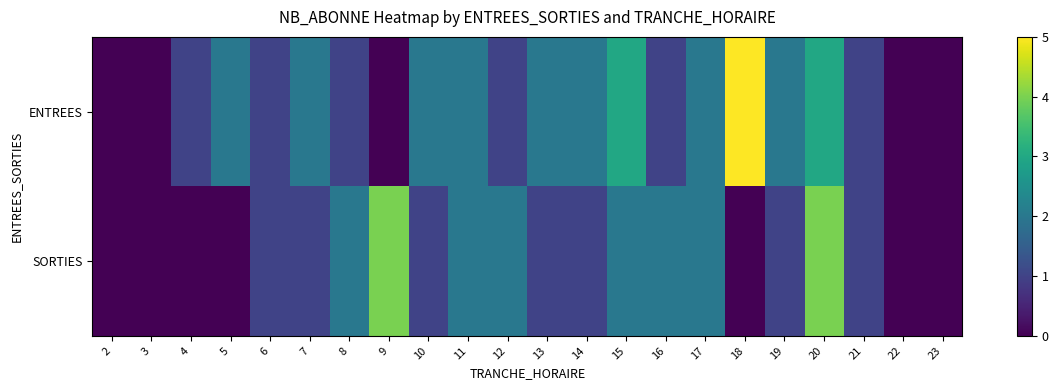

Reading left to right, list all the values displayed in this chart.

ENTREES: 2=0	3=0	4=1	5=2	6=1	7=2	8=1	9=0	10=2	11=2	12=1	13=2	14=2	15=3	16=1	17=2	18=5	19=2	20=3	21=1	22=0	23=0
SORTIES: 2=0	3=0	4=0	5=0	6=1	7=1	8=2	9=4	10=1	11=2	12=2	13=1	14=1	15=2	16=2	17=2	18=0	19=1	20=4	21=1	22=0	23=0